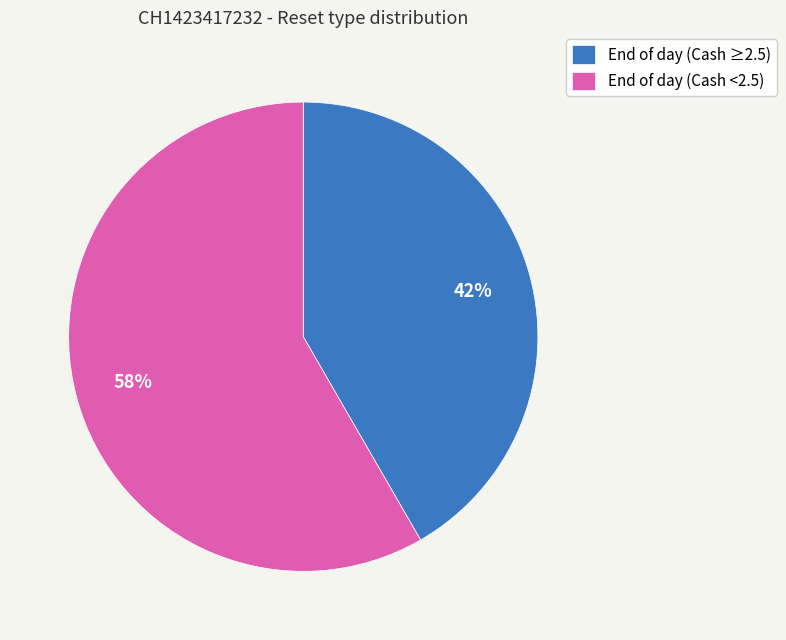

Does any single category account for the majority?

Yes